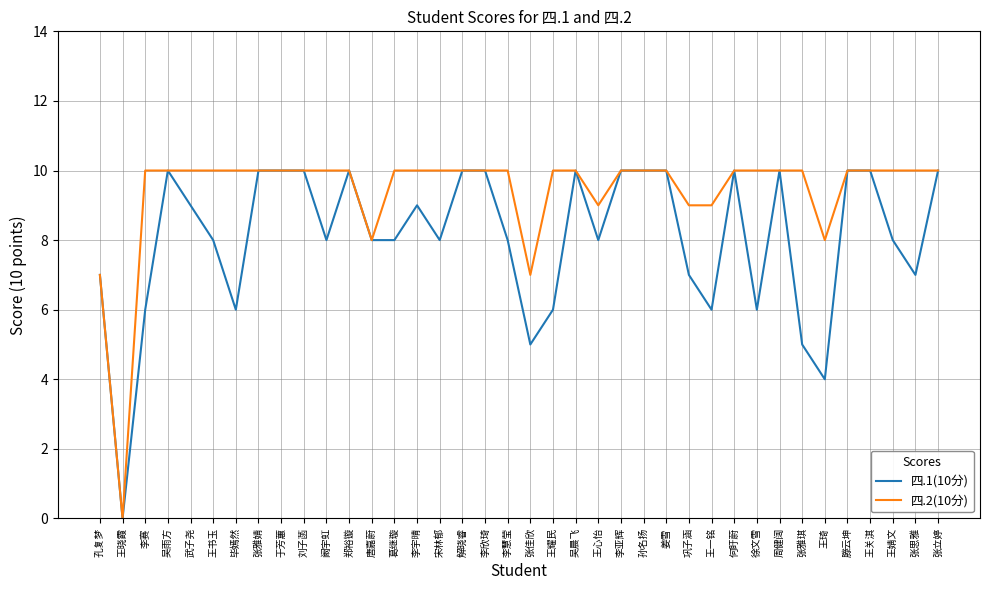

What is the difference between the highest and lowest values at 宋林郁?

2